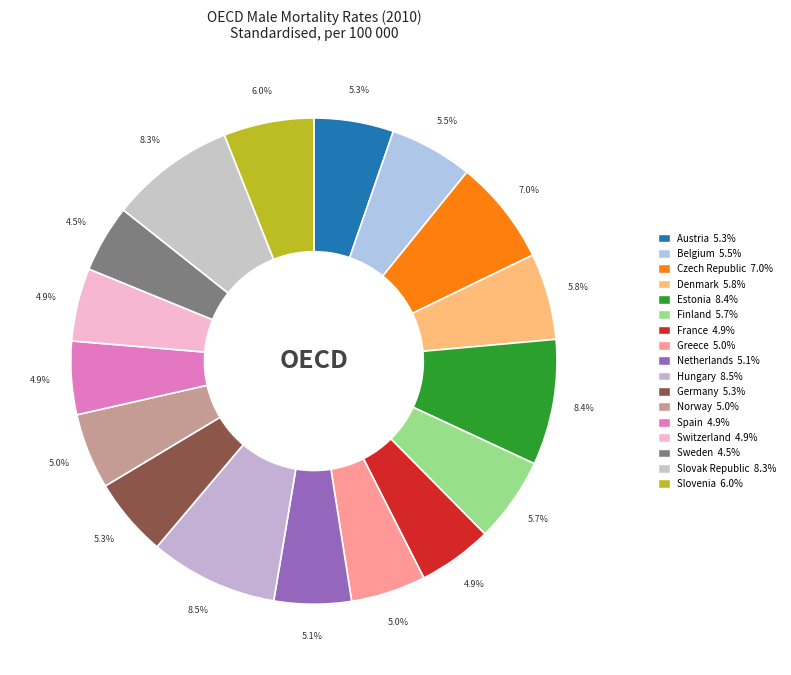

Does Austria represent more than half of the total?

No